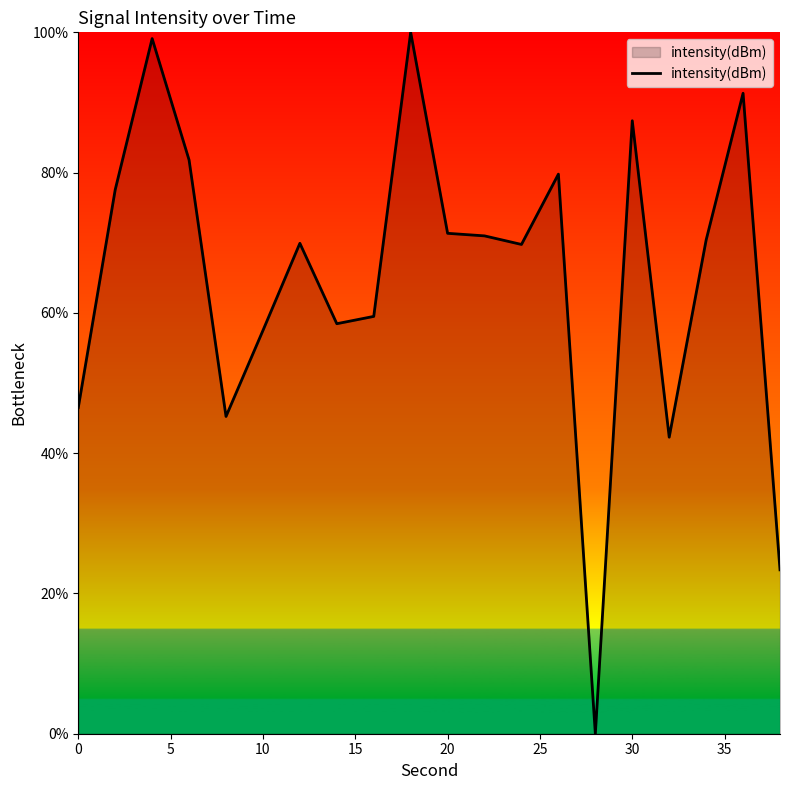

How many categories are shown in the chart?

20